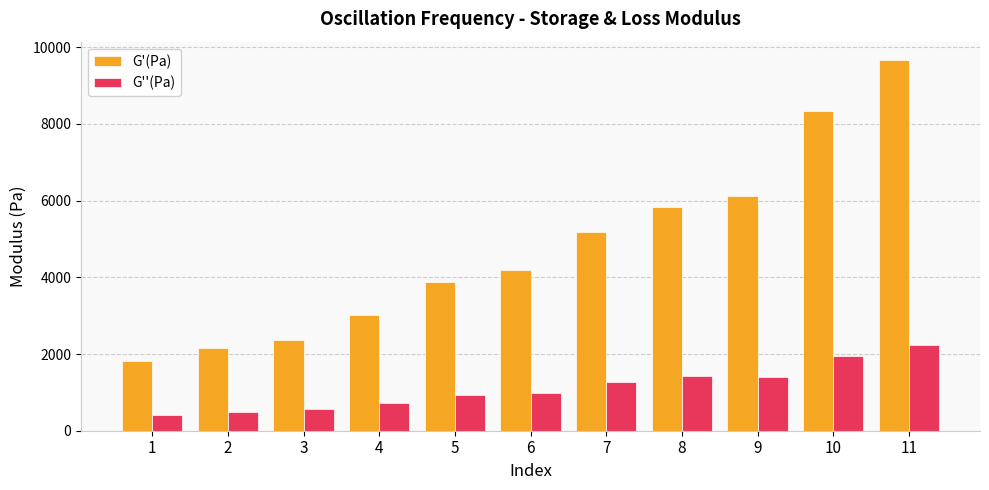

What is the smallest value displayed?

410.0